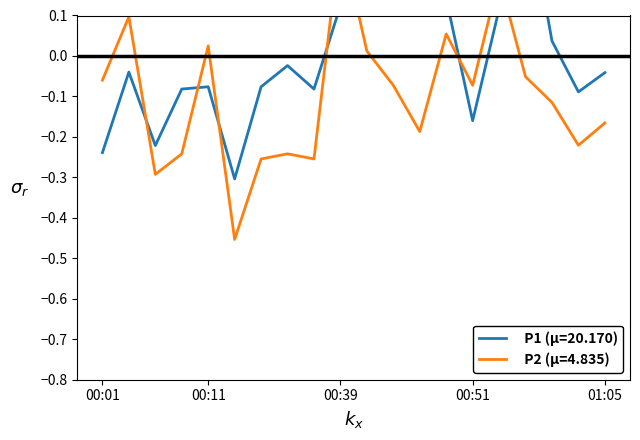

The P2 series shows -0.1 at 00:06. True or false?

False